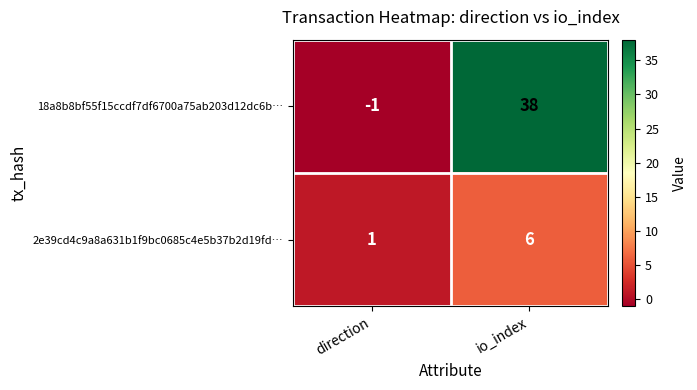

What is the greatest value displayed?

38